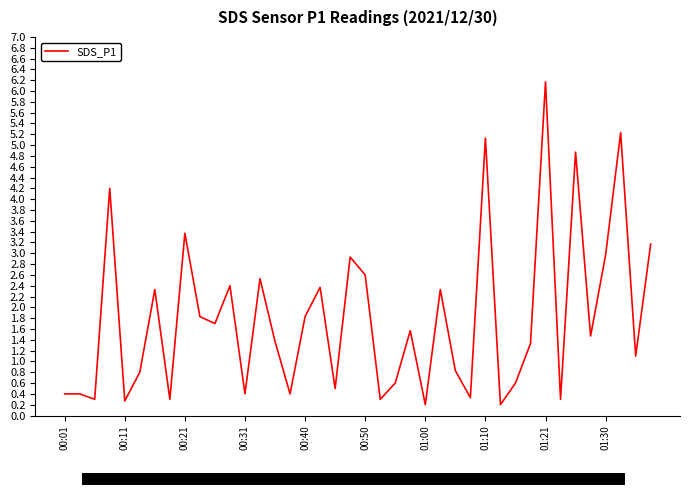

What is the maximum value shown in the chart?

6.2